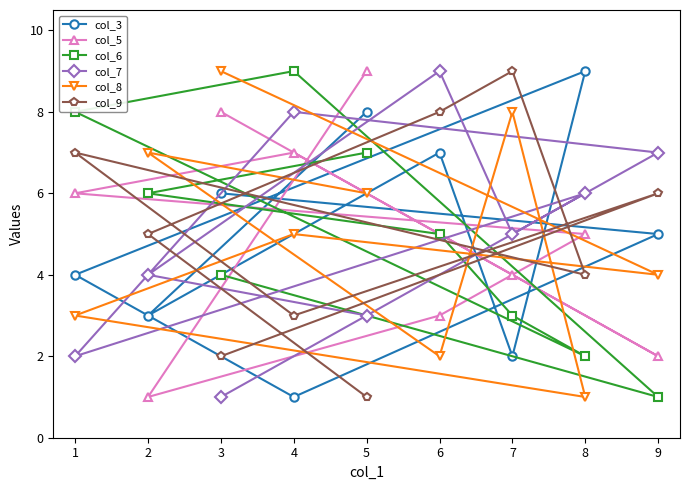

Rank the categories by col_3 value from highest to lowest.

8, 5, 6, 3, 9, 1, 2, 7, 4